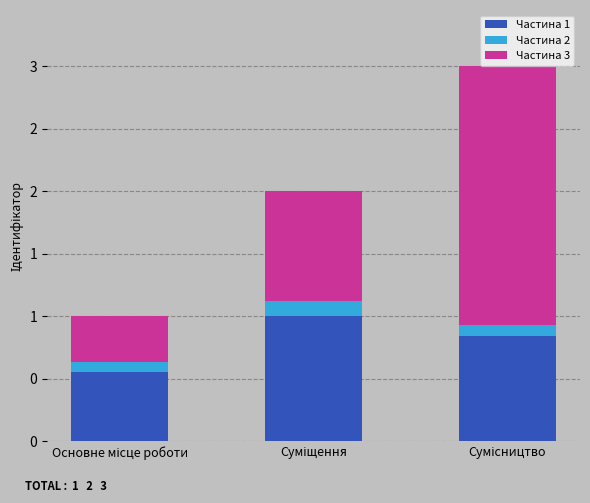

Are the bars horizontal?

No